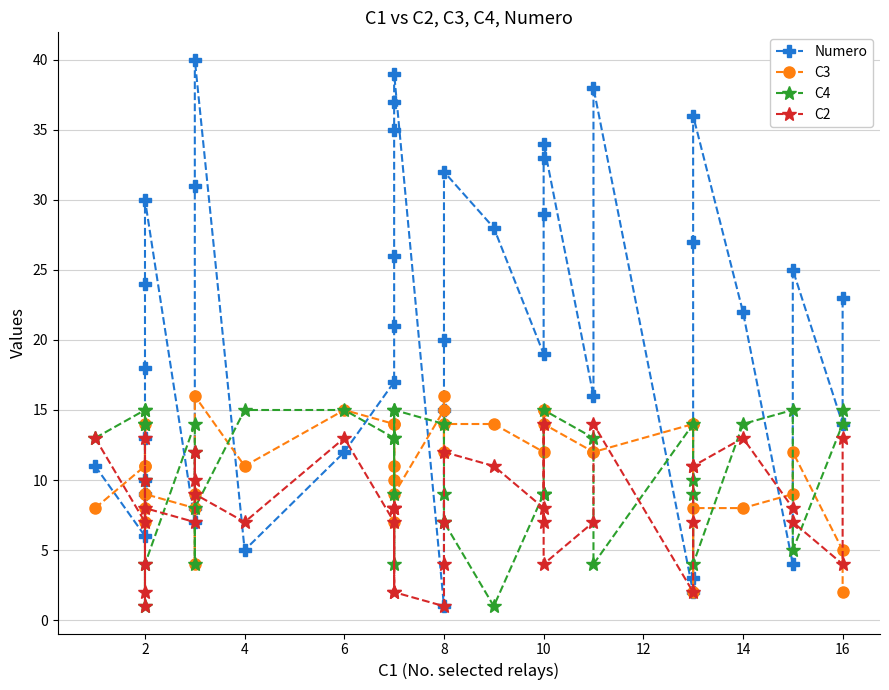

Which series ends up on top after the final intersection of Numero and C3?

Numero